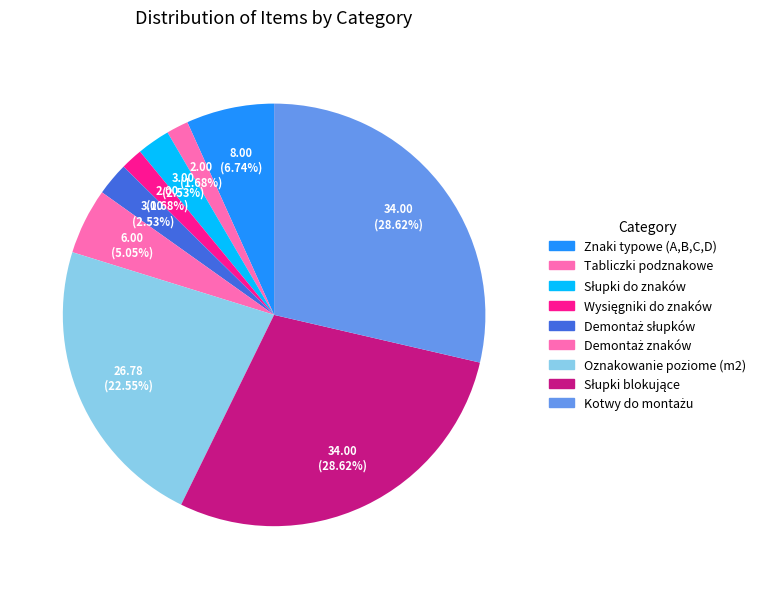

Count the number of slices in the pie.

9